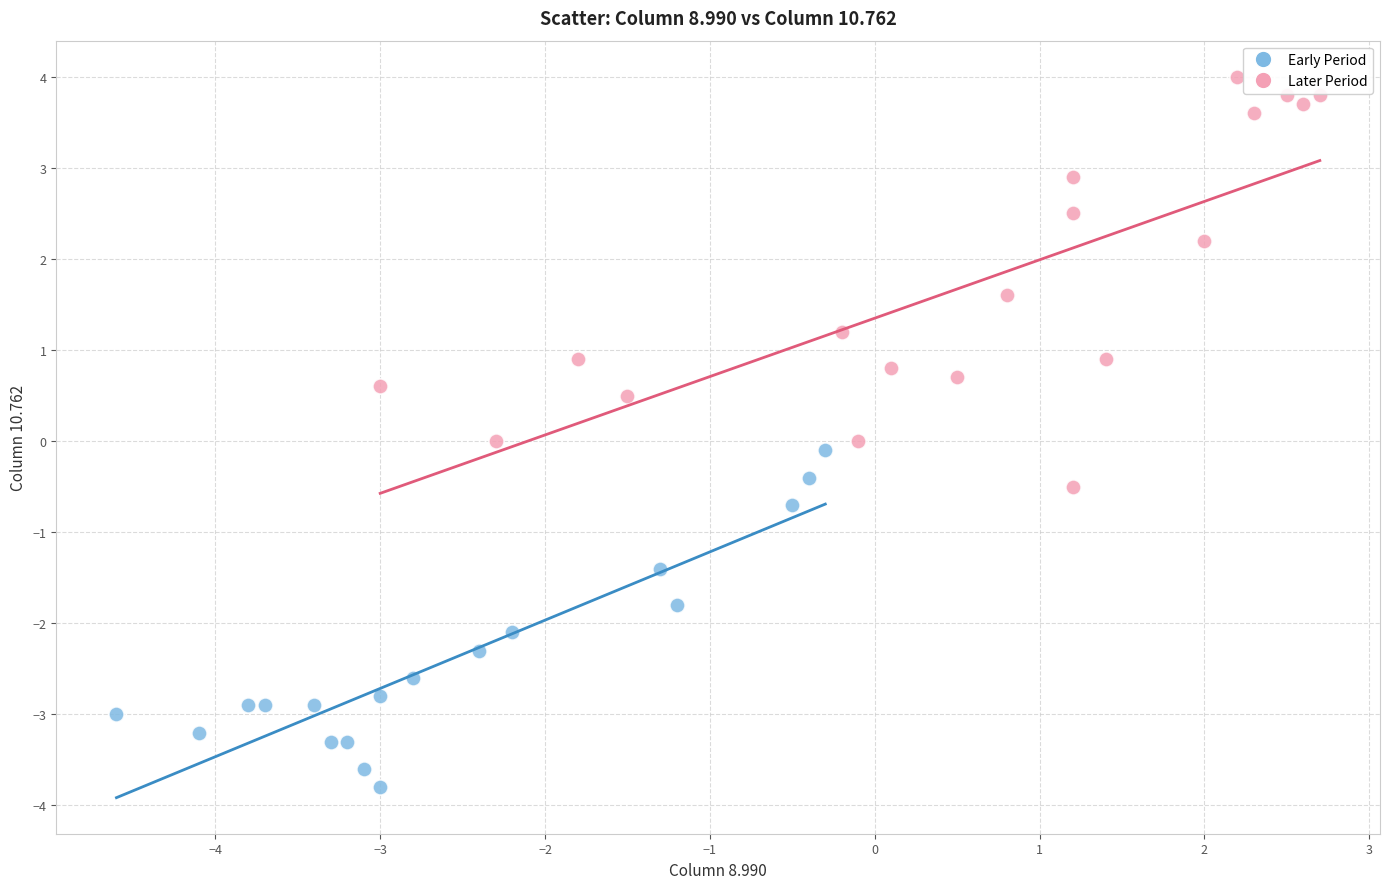

Which series reaches the minimum Y coordinate?

Early Period